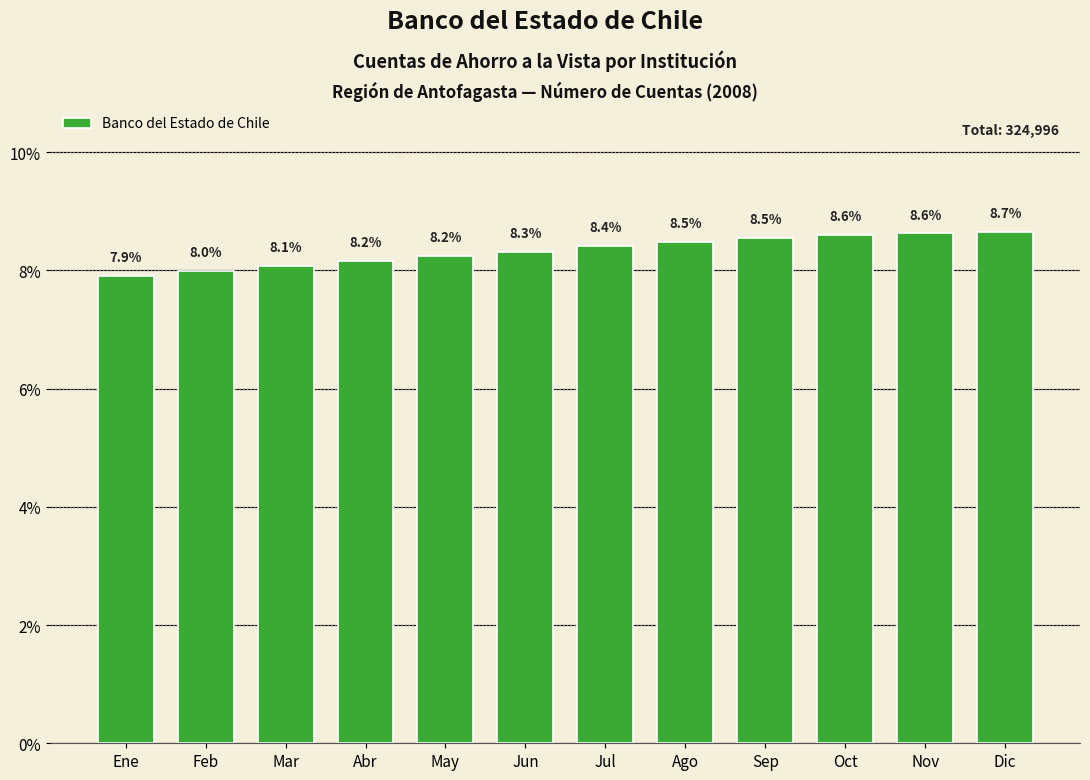

The chart shows a value of 11.2 at Oct. True or false?

False